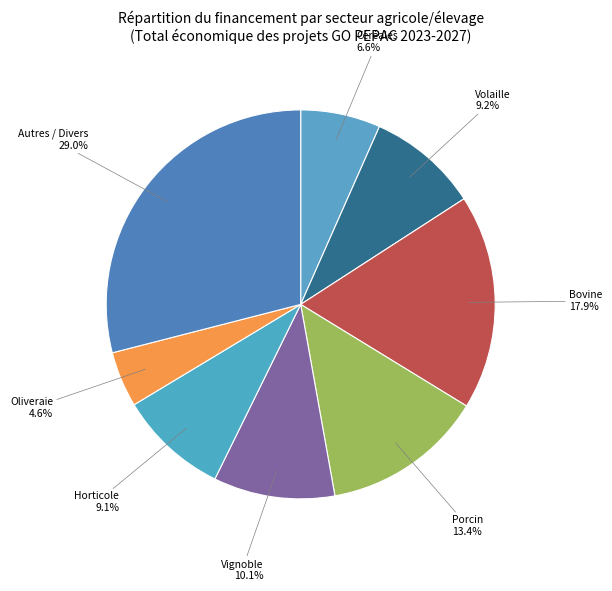

Count the number of slices in the pie.

8